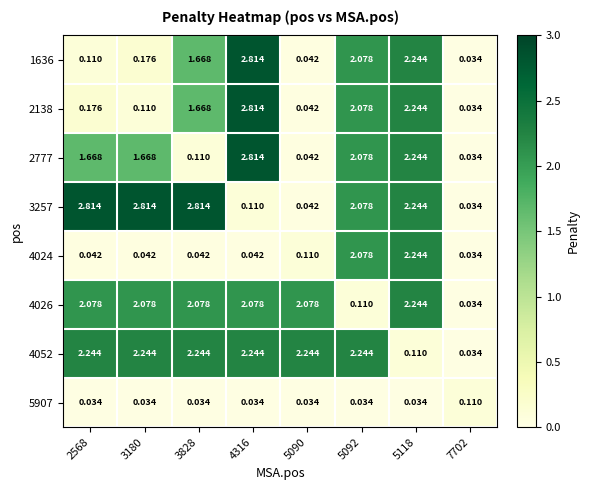

Is the value of 2138 at 5092 greater than the value of 2777 at 5118?

No